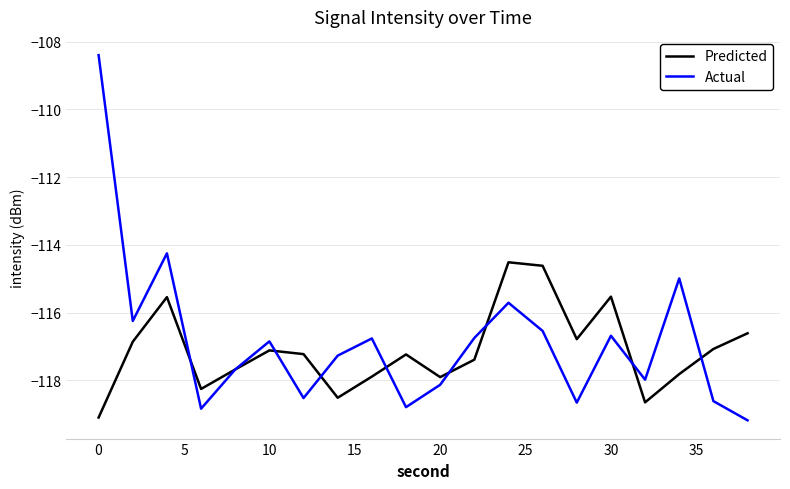

Which series has the largest range (max minus min)?

Actual